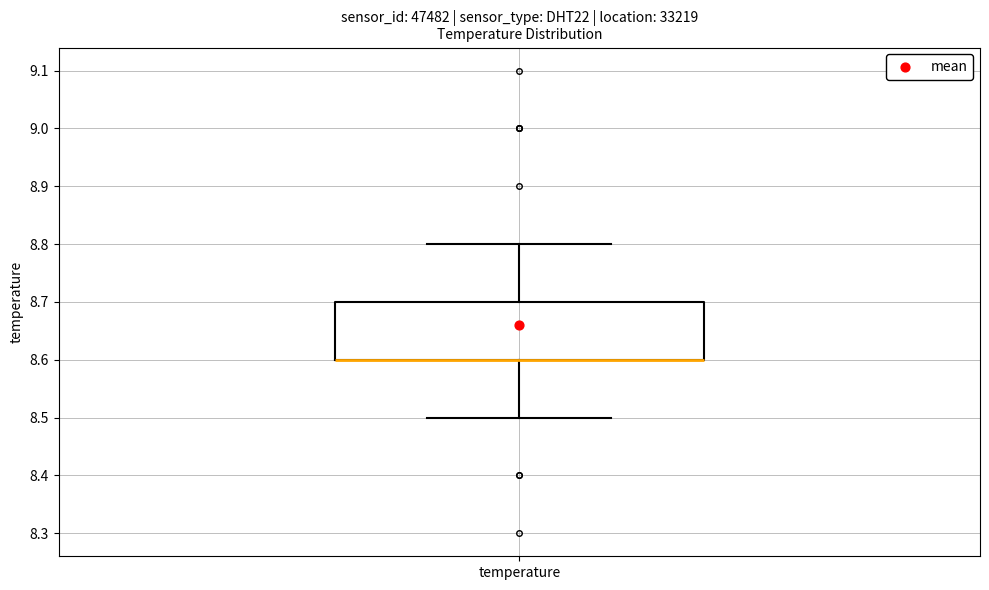

Read this box plot against the y-axis: the position of the median line, the range covered by the box, and the ends of both whiskers. The values are not printed on the chart, so give them approximately, as read against the axis.

median 8.6 (drawn on the box's lower edge), box 8.6 to 8.7, whiskers 8.5 to 8.8